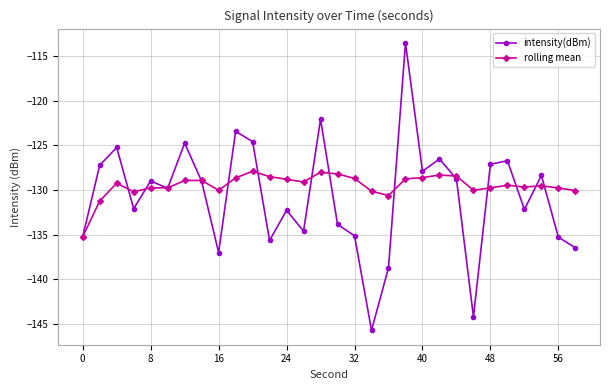

True or false: rolling mean has more than 1 points higher than both neighbors.

True